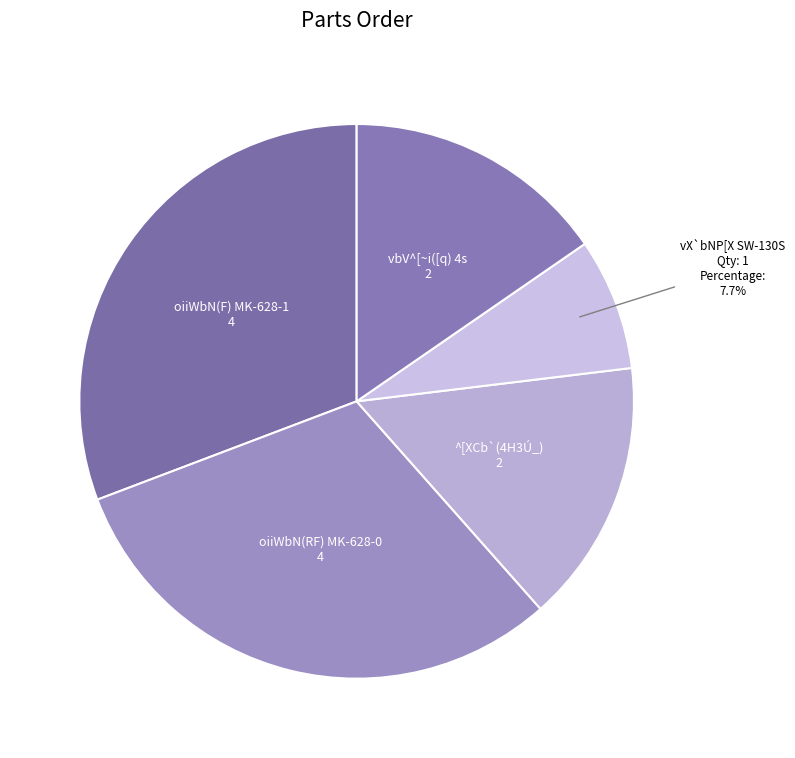

Which slice is the smallest?

vX`bNP[X SW-130S